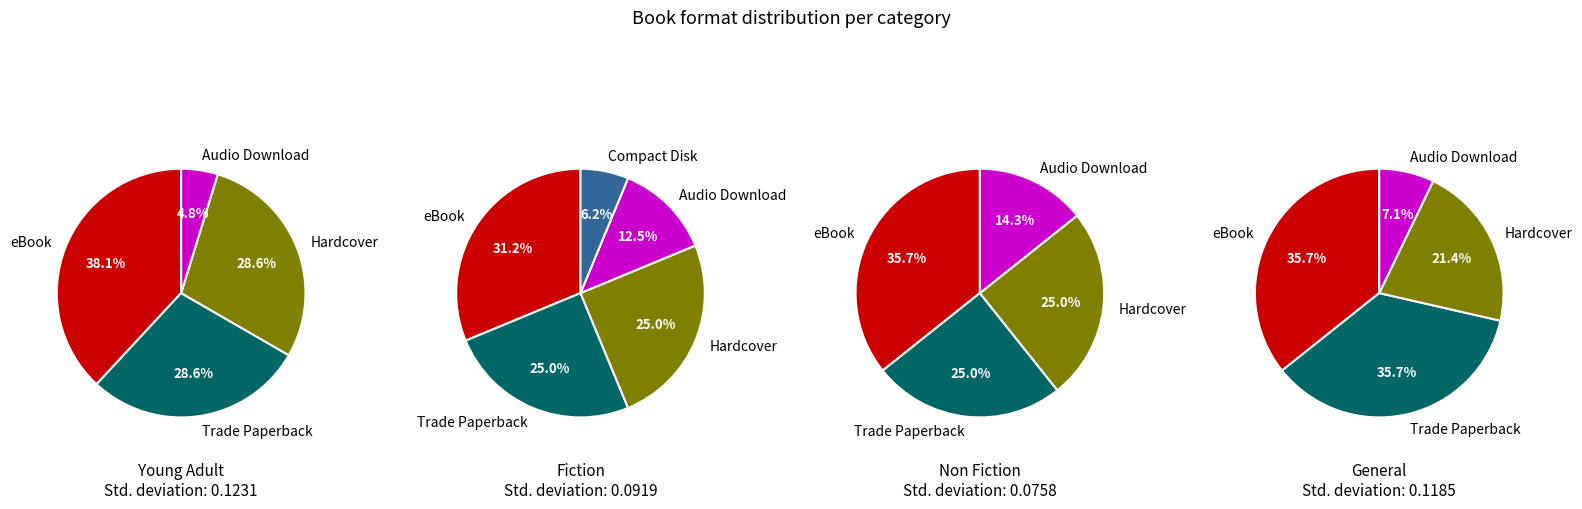

What percentage do Trade Paperback and Audio Download together represent?

38.0%